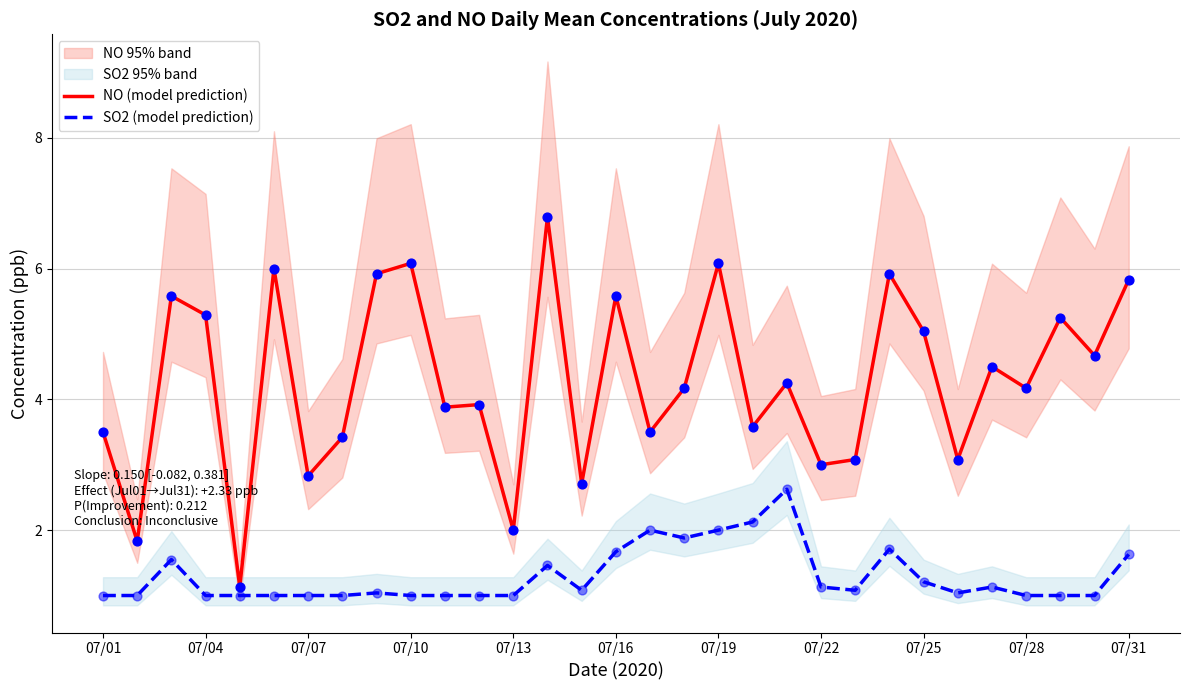

What is the minimum value for SO2 (model prediction)?

1.0